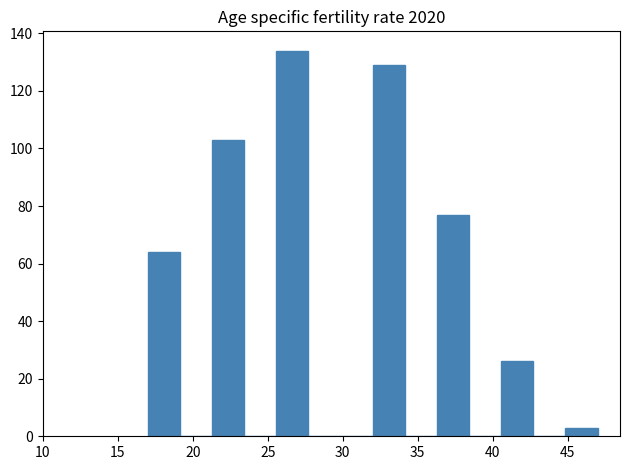

Which range on the x-axis has the tallest bar?

25.5 to 27.5